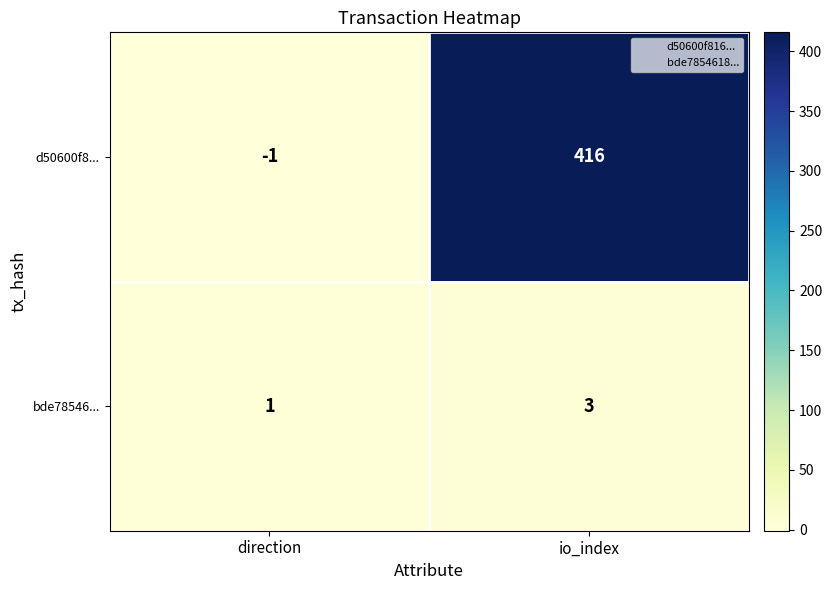

Count the number of data series in this chart.

2